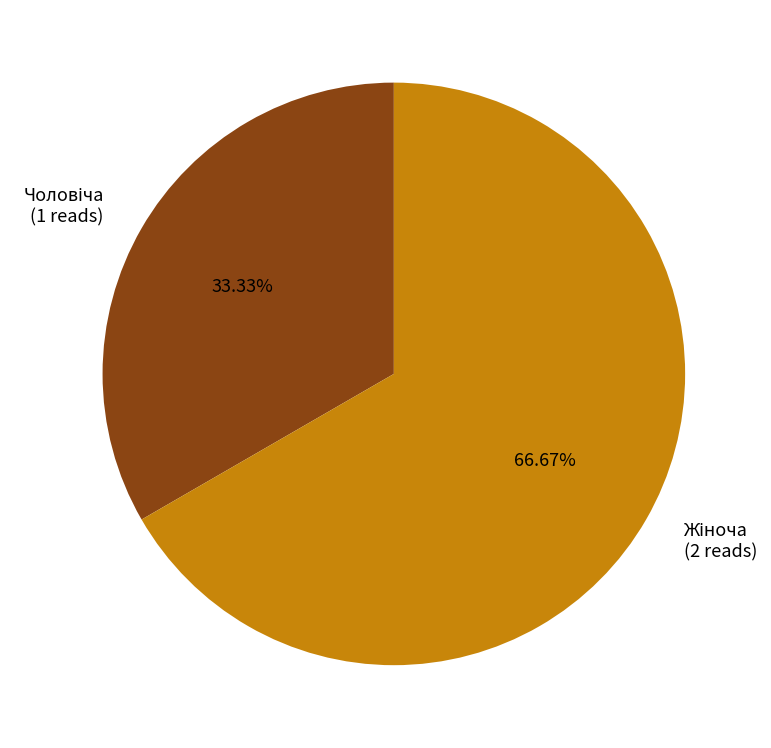

Is there any slice that represents more than half of the pie?

Yes